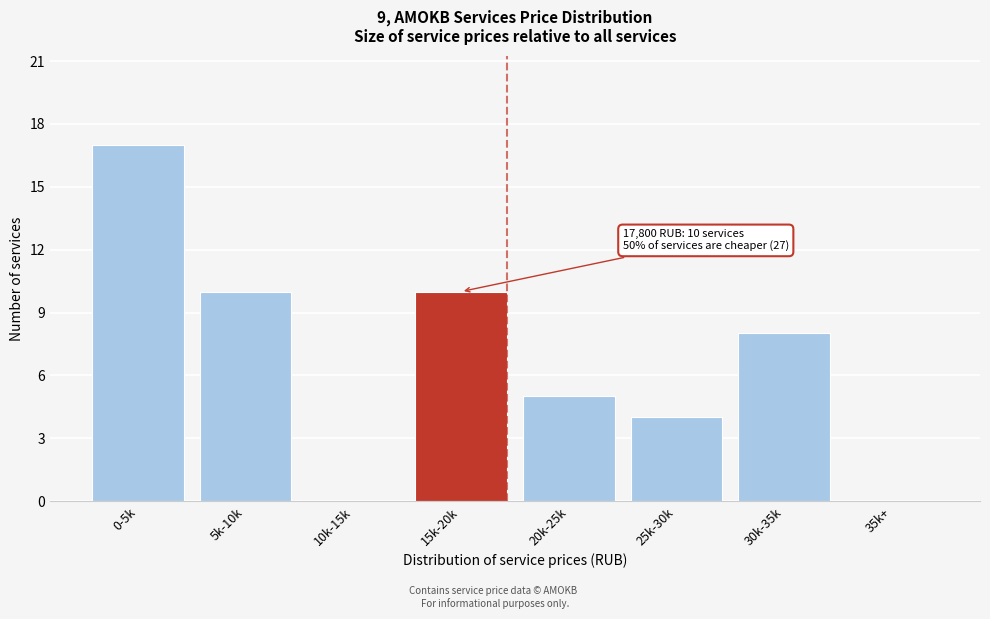

Reading right to left, what are all the values shown in this chart?

35k+=0	30k-35k=8	25k-30k=4	20k-25k=5	15k-20k=10	10k-15k=0	5k-10k=10	0-5k=17